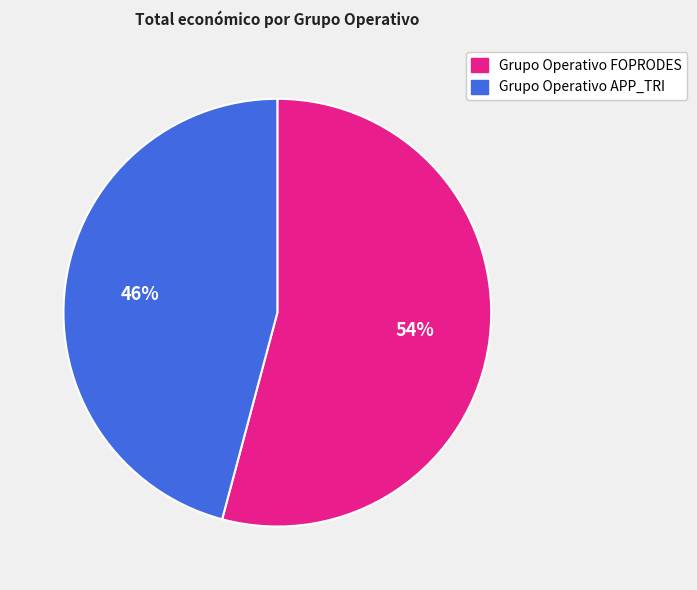

Is it true that Grupo Operativo APP_TRI is 46% of the pie?

True